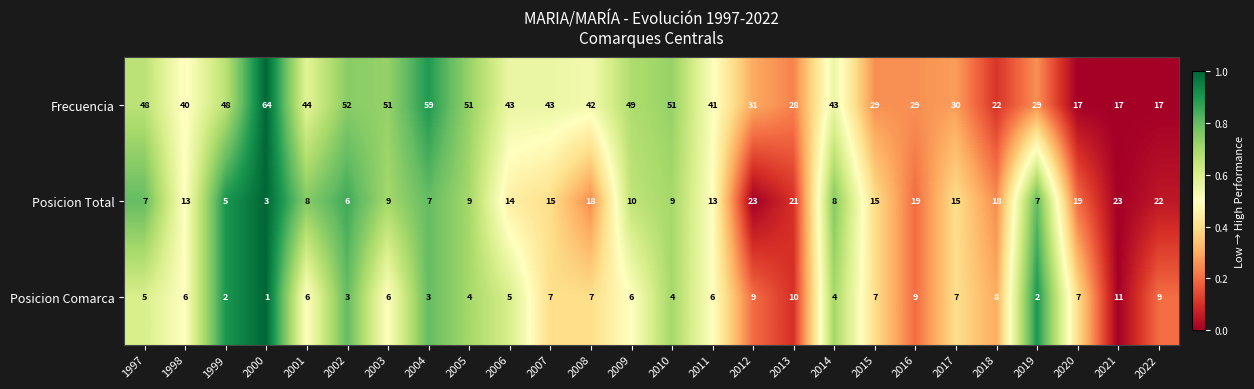

Is the value of Posicion Total at 2000 greater than the value of Frecuencia at 2009?

No